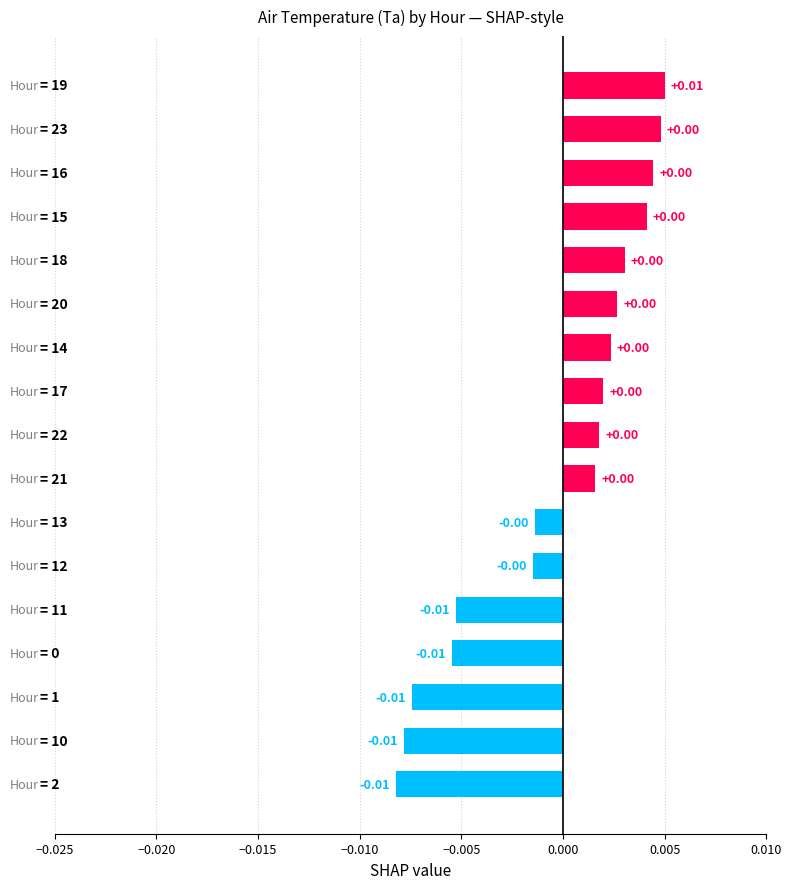

How many bars are there in total?

17